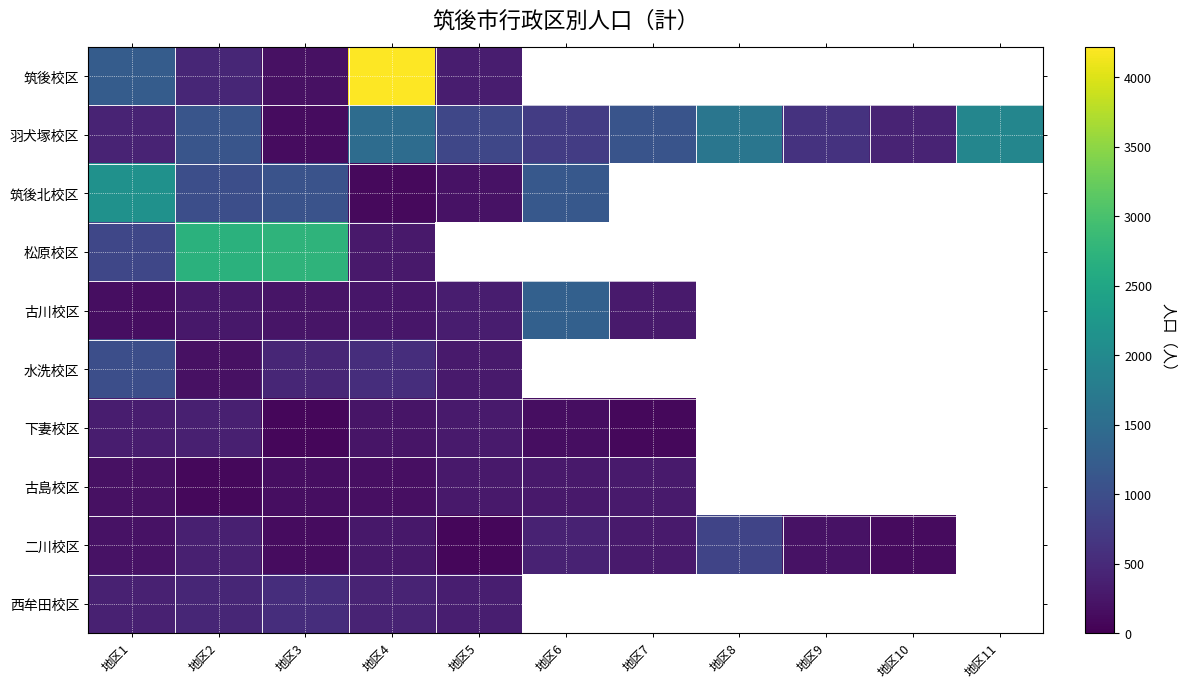

Count the number of categories in the chart.

11